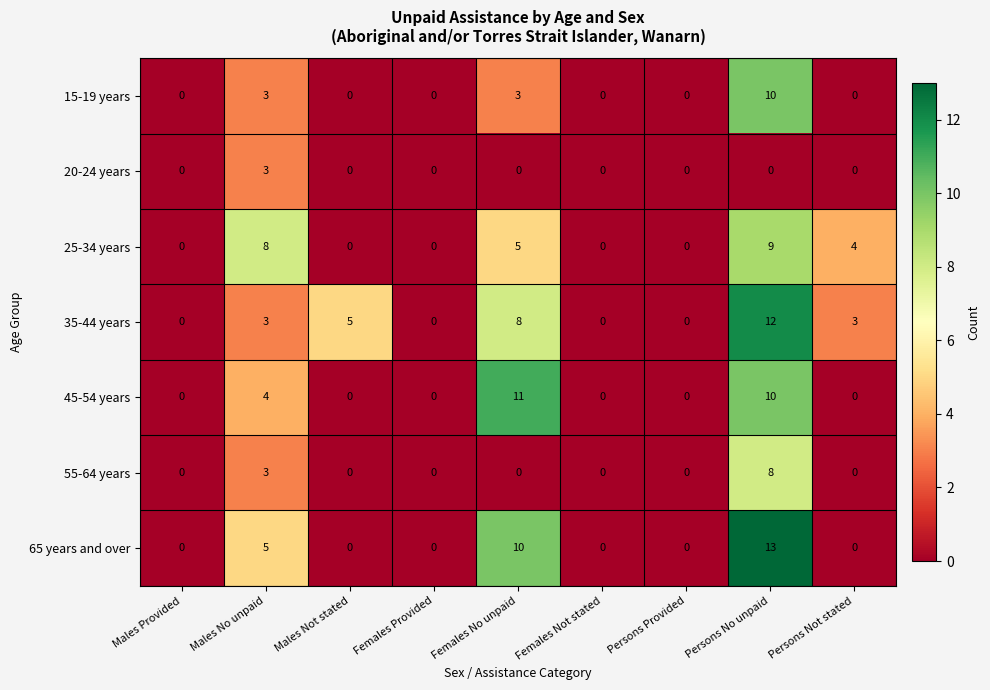

Rank the series by their maximum value, from highest to lowest.

65 years and over, 35-44 years, 45-54 years, 15-19 years, 25-34 years, 55-64 years, 20-24 years